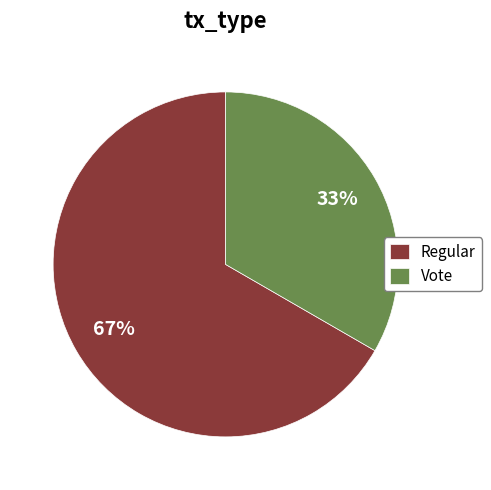

Do Vote and Regular together represent more than half of the pie?

Yes